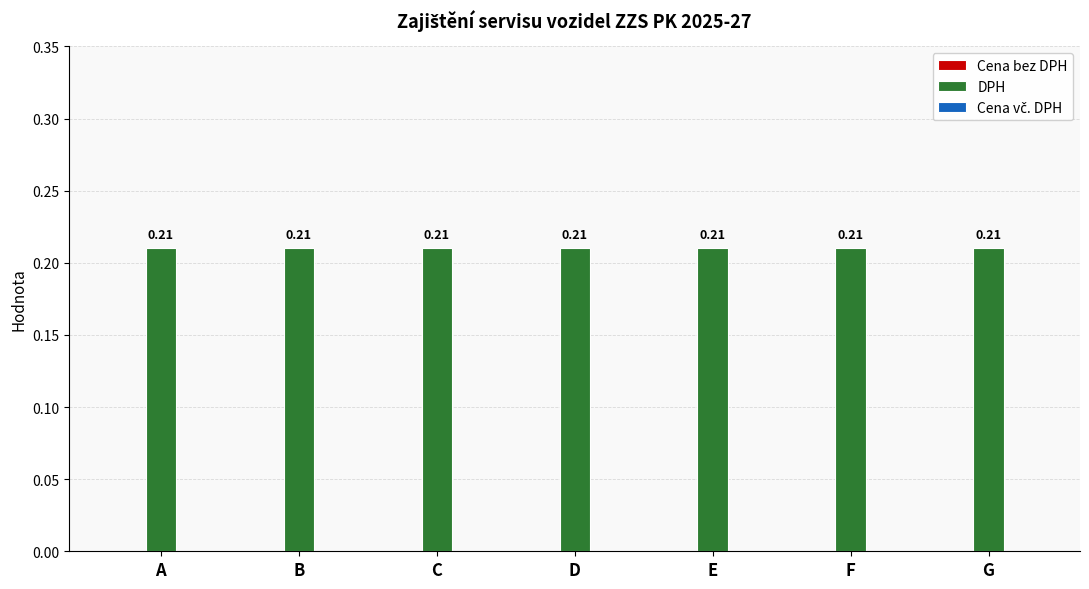

Which category has the lowest value across all series?

A